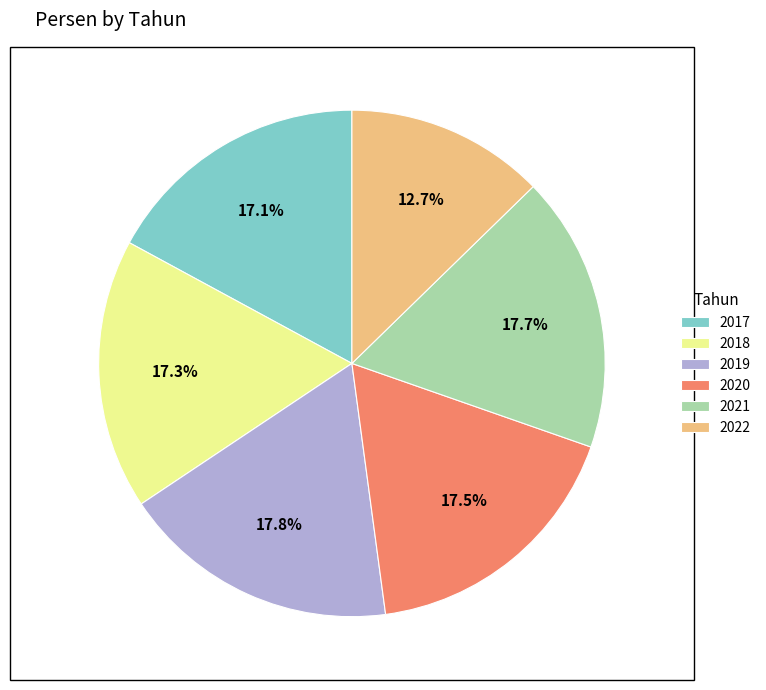

True or false: 2022 accounts for 13% of the total.

True